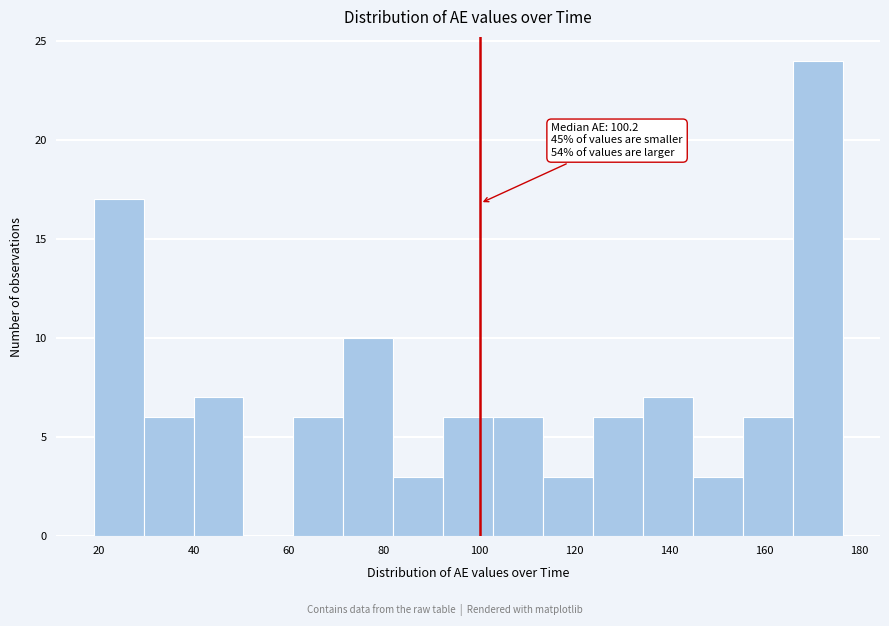

Over which range of the x-axis is the bar tallest?

166 to 176